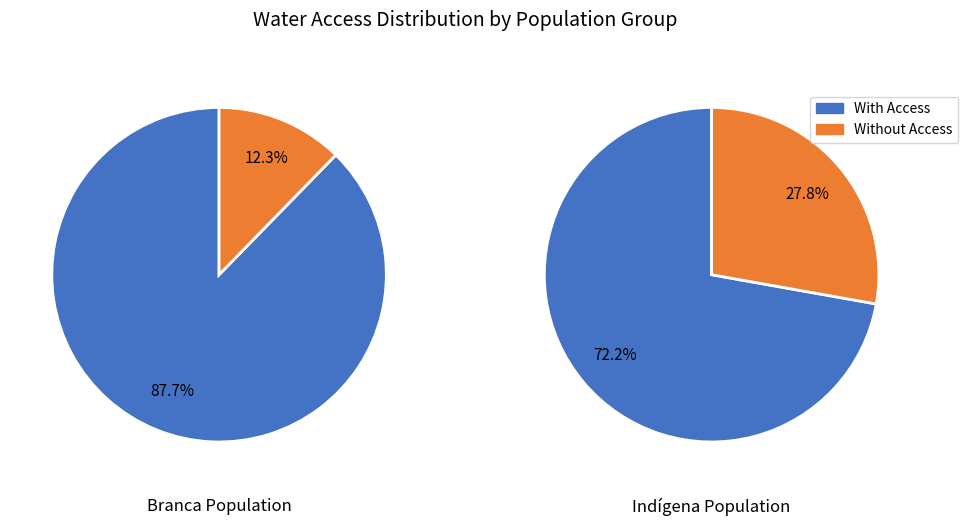

True or false: 1 accounts for 28% of the total.

True